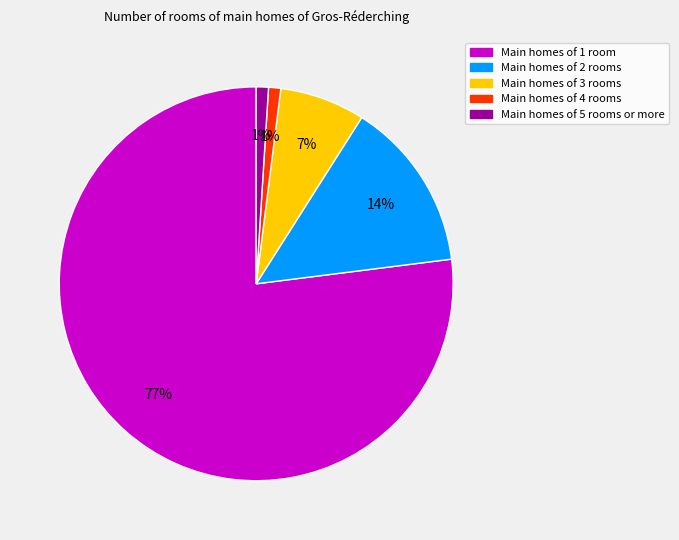

Is there any slice that represents more than half of the pie?

Yes